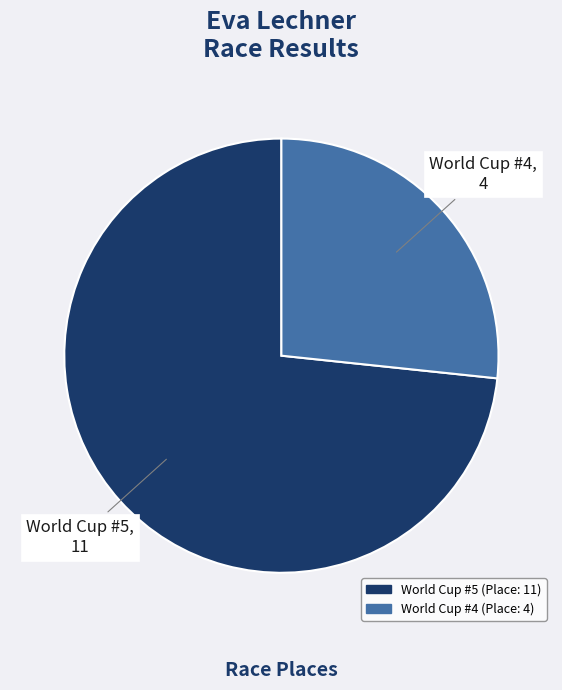

Between World Cup #5 and World Cup #4, which is larger?

World Cup #5